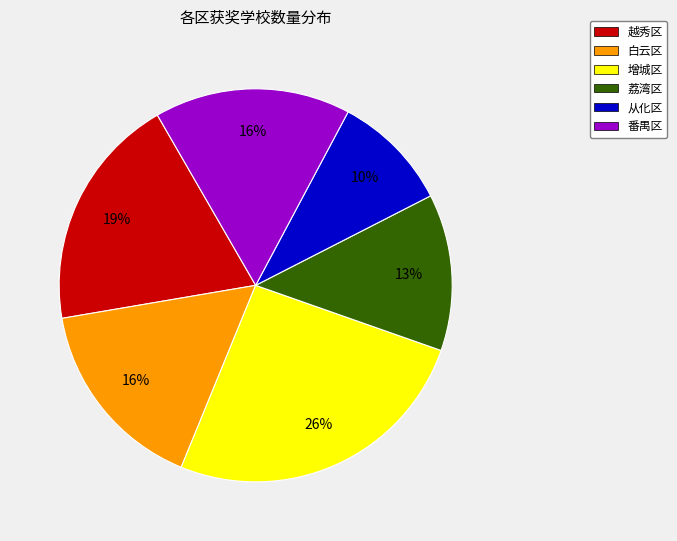

Is the sum of 番禺区 and 荔湾区 greater than half?

No